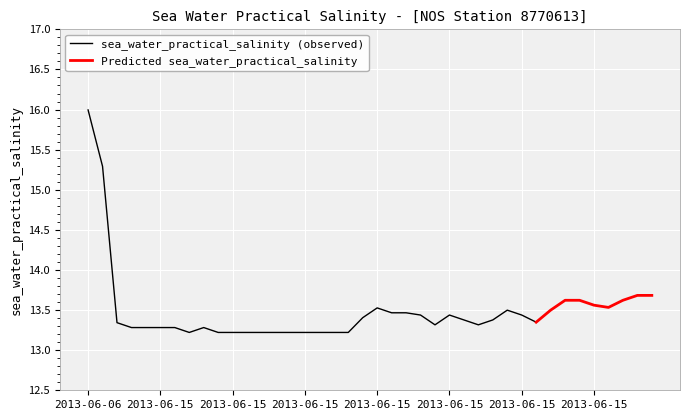

What is the difference between the maximum and minimum values?

2.8